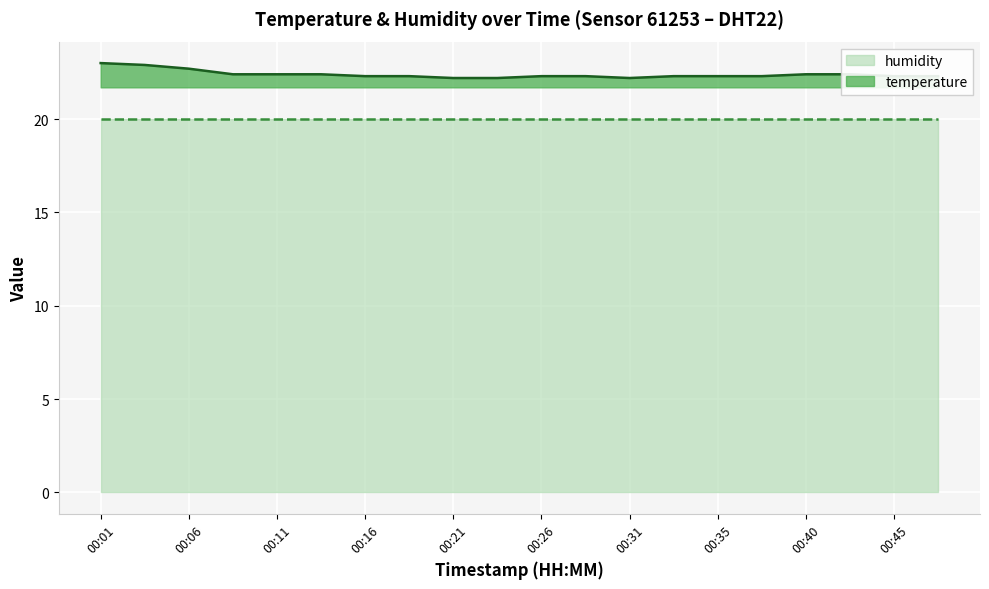

Rank the categories by value from lowest to highest.

00:21, 00:23, 00:31, 00:16, 00:18, 00:26, 00:28, 00:33, 00:35, 00:38, 00:45, 00:48, 00:09, 00:11, 00:14, 00:40, 00:43, 00:06, 00:04, 00:01